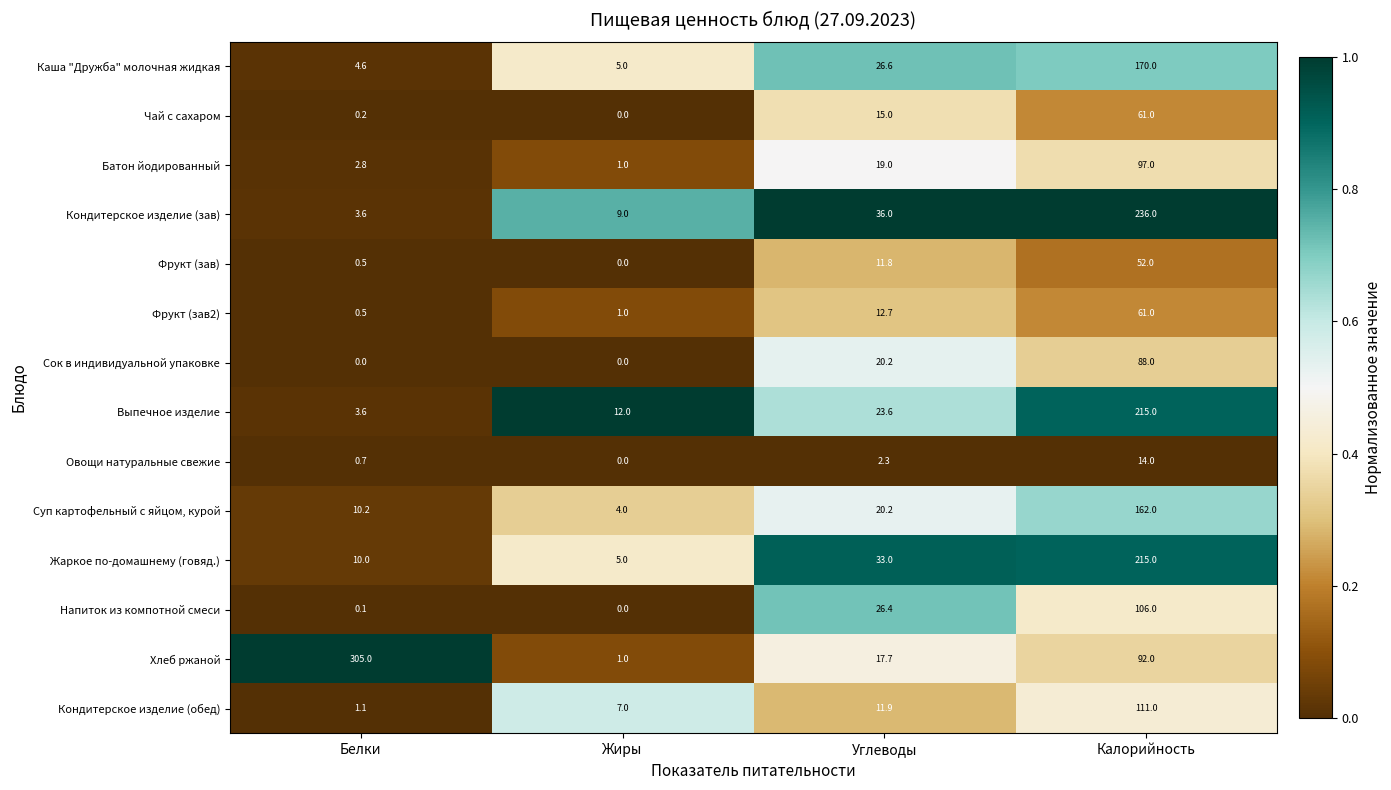

Which category has the lowest value in the Каша "Дружба" молочная жидкая series?

Белки